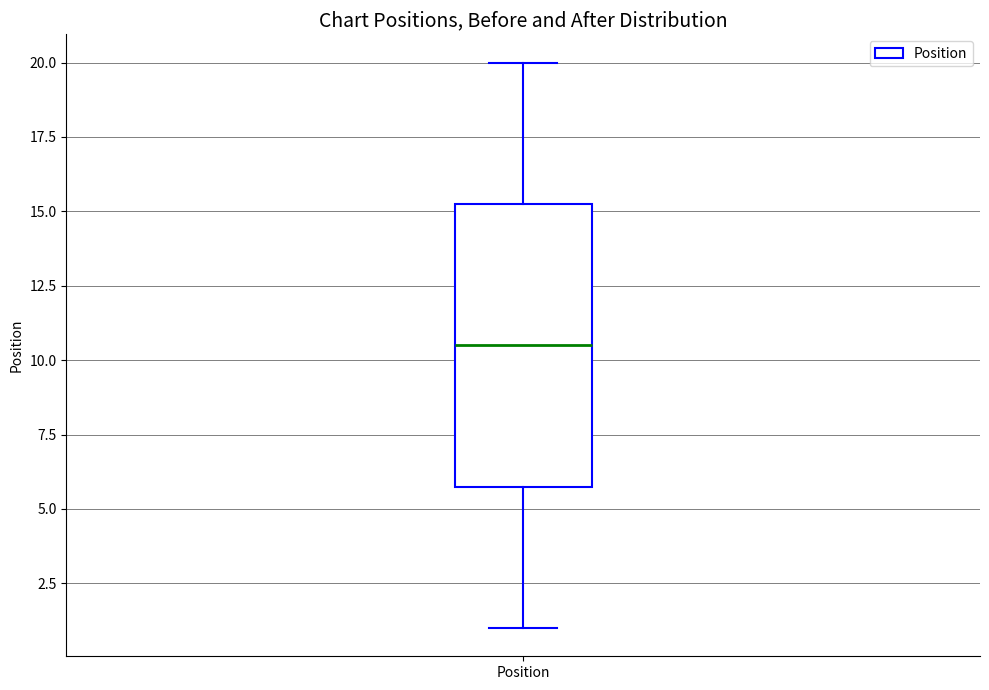

Where is the upper edge of the box for Position on the y-axis? The values are not printed on the chart, so give them approximately, as read against the axis.

15.5